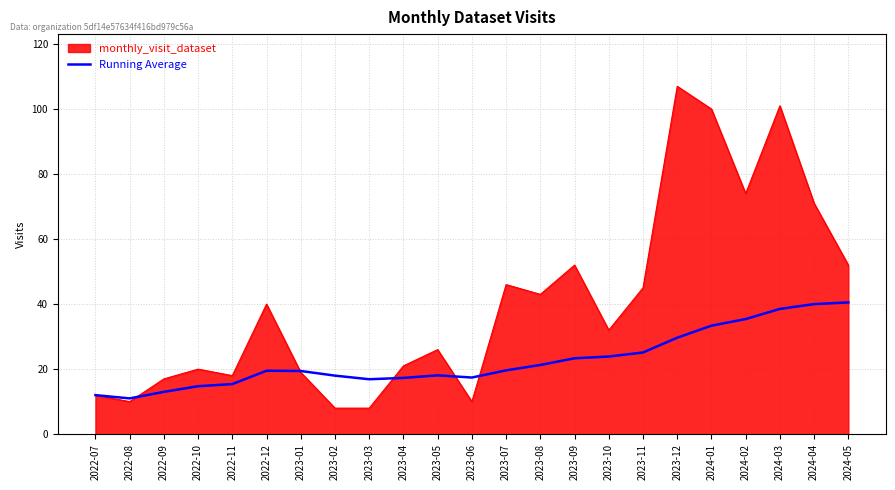

Rank the series by their maximum value, from highest to lowest.

monthly_visit_dataset, Running Average